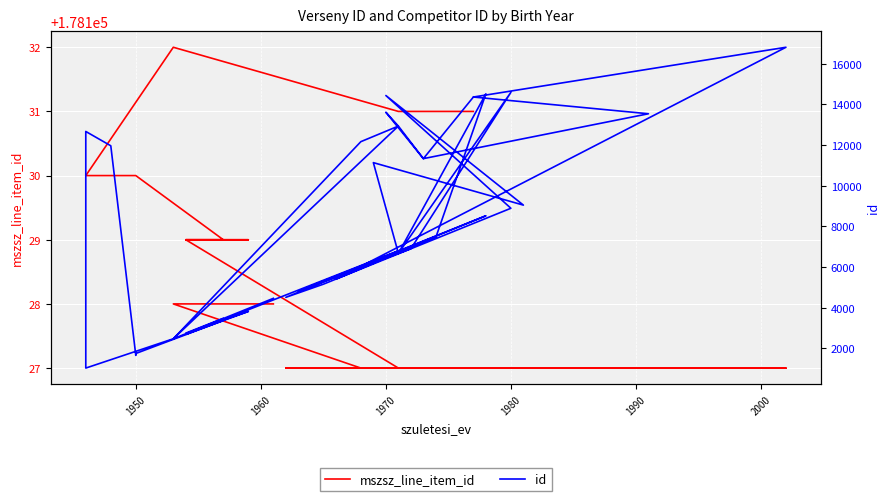

True or false: id and mszsz_line_item_id intersect in this chart.

False